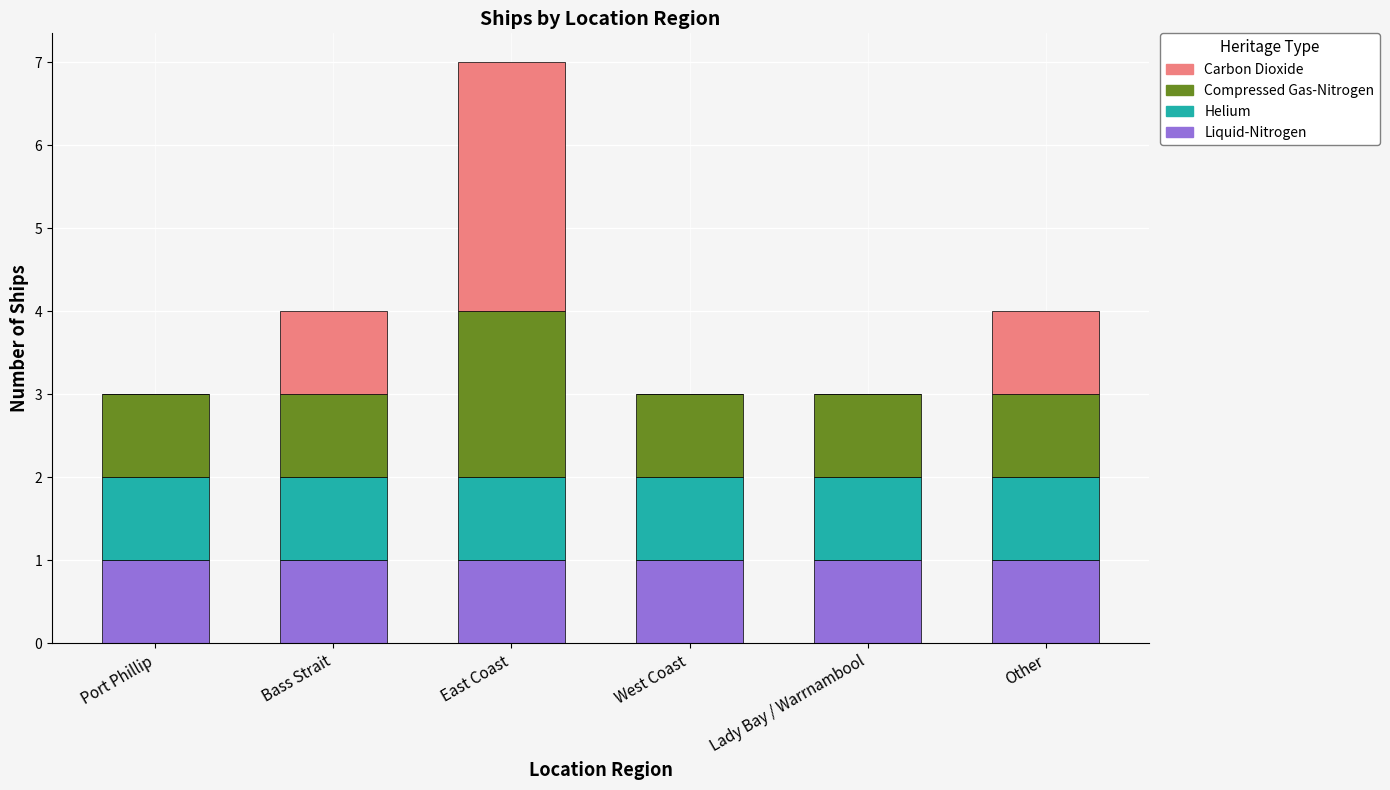

What is the sum of all Liquid-Nitrogen values?

6